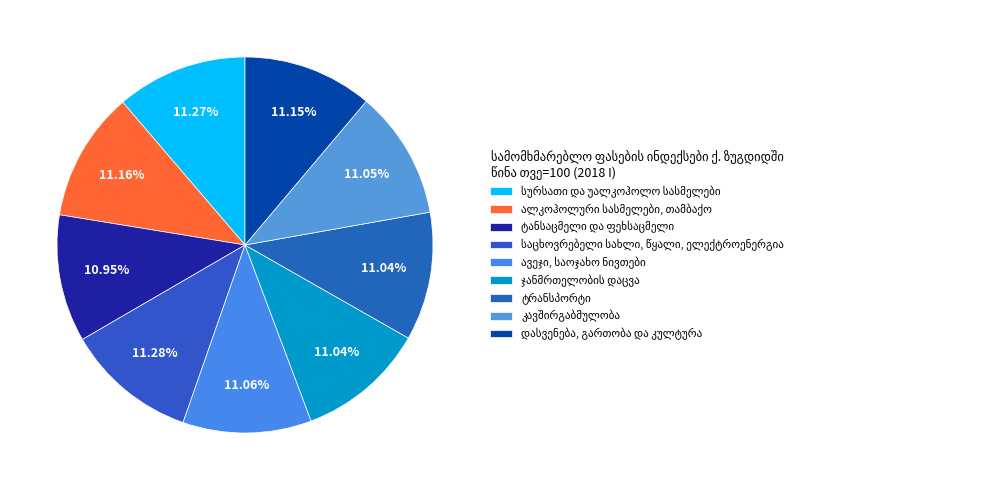

How many slices are in this pie chart?

9